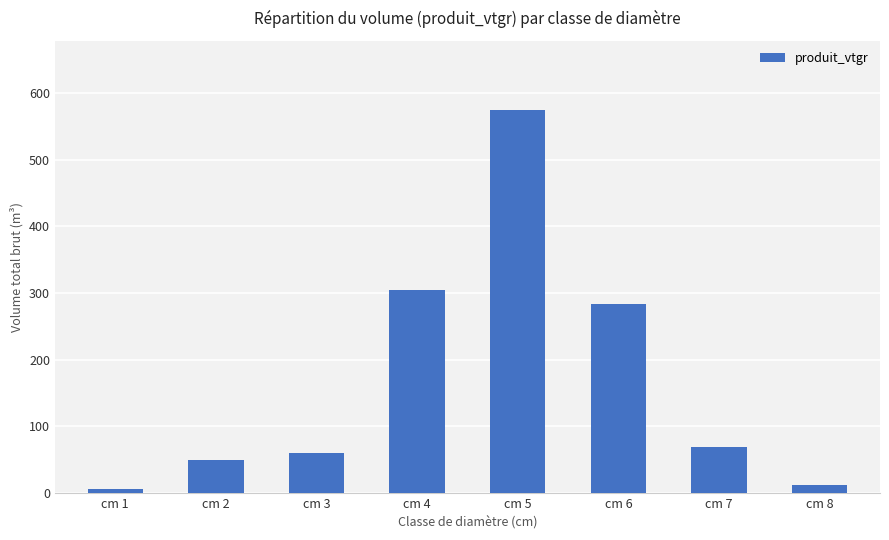

What is the sum of the values at cm 4 and cm 1?

311.1